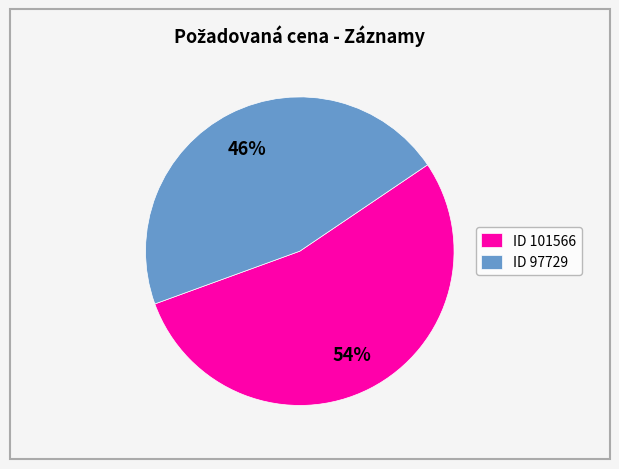

Which slice is the largest?

ID 101566